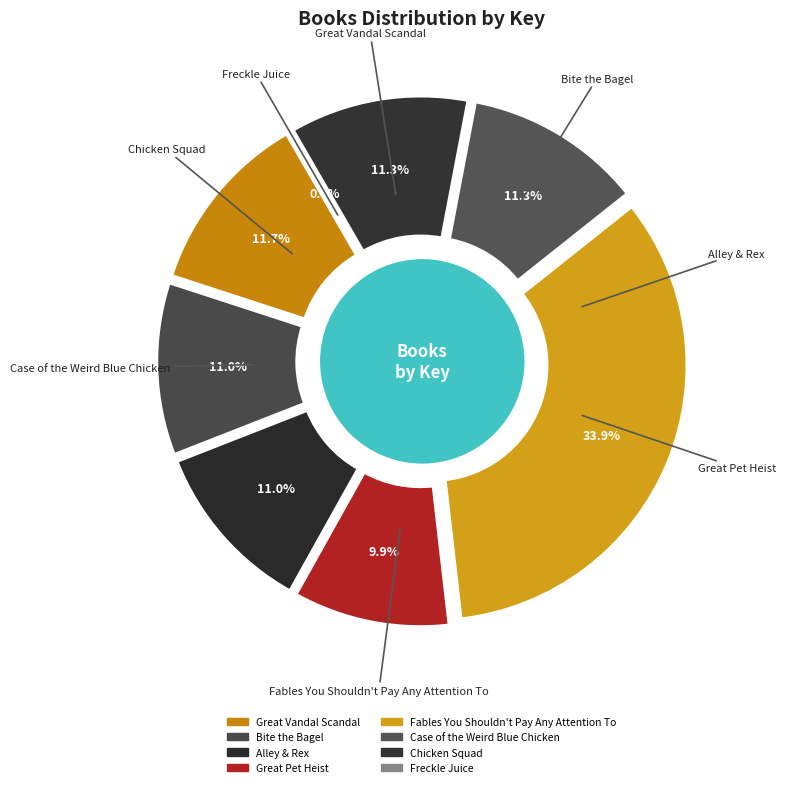

Combined, do Case of the Weird Blue Chicken and Great Pet Heist account for over 50%?

No